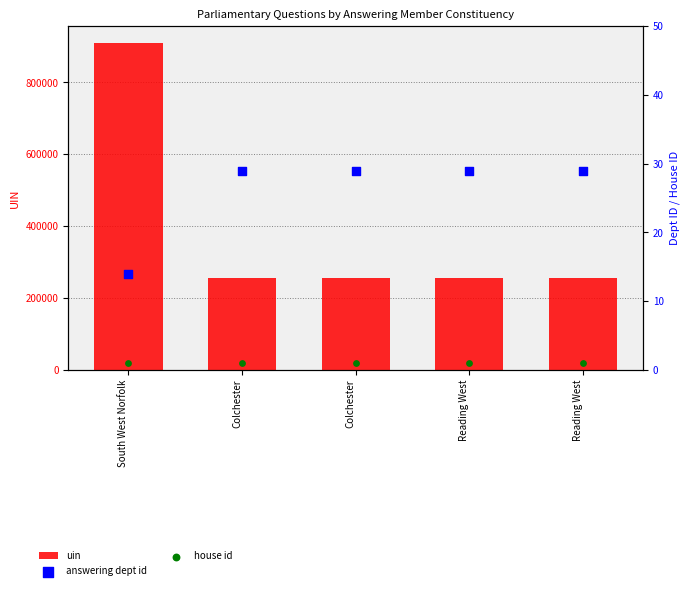

Which series reaches the minimum Y coordinate?

house id